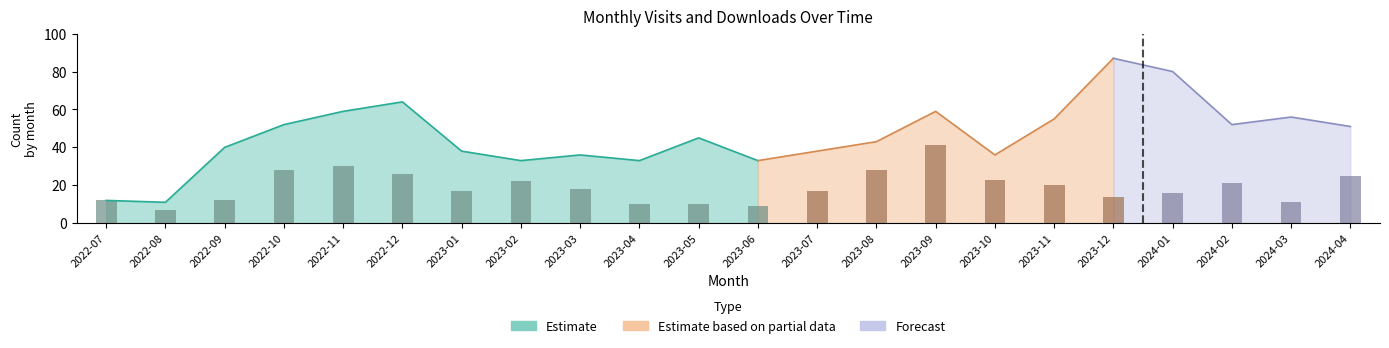

Reading left to right, extract all data points from this chart.

monthly_visit: 12	11	40	52	59	64	38	33	36	33	45	33	38	43	59	36	55	87	80	52	56	51
monthly_download_resource: 12	7	12	28	30	26	17	22	18	10	10	9	17	28	41	23	20	14	16	21	11	25